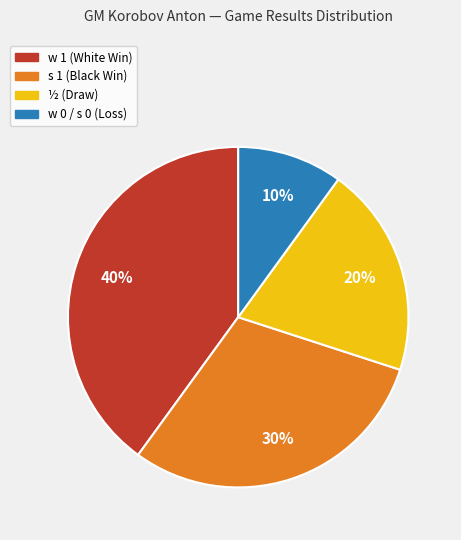

To the nearest percent, what portion does w 1 (White Win) represent?

40%